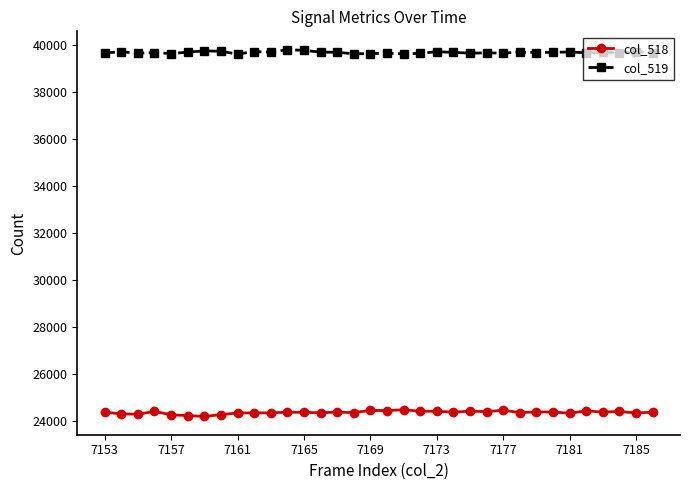

At how many categories does at least one series exceed 35908?

34